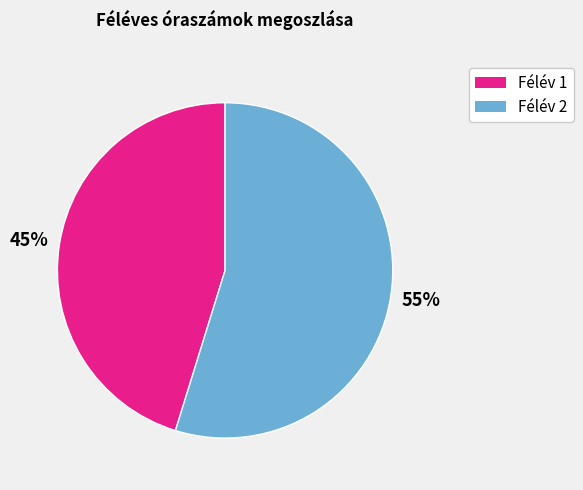

Does any single category account for the majority?

Yes